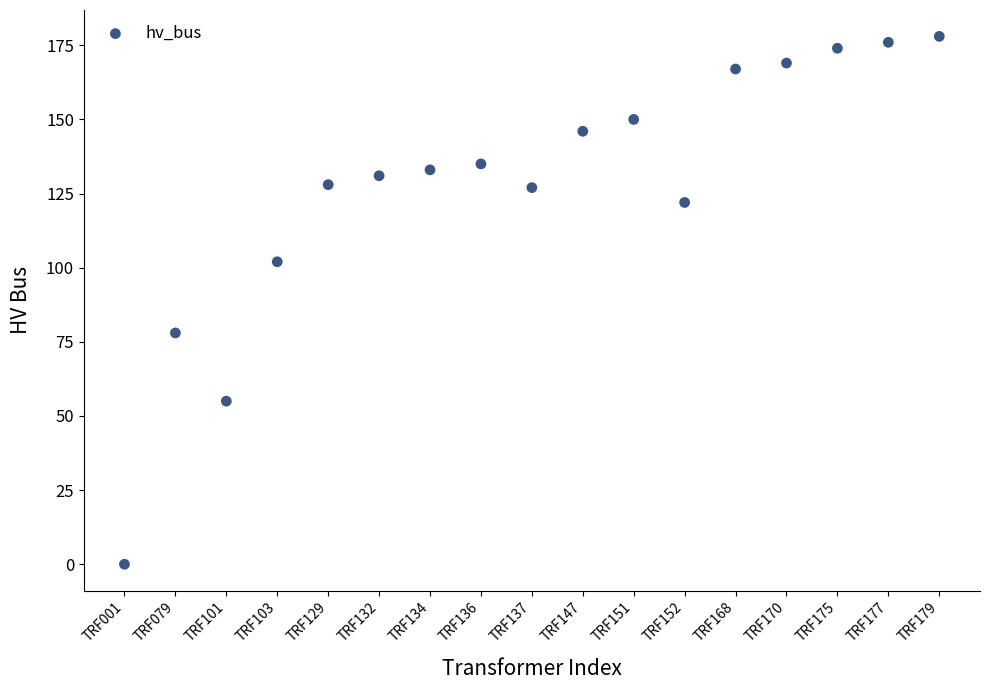

What is the range of Y values (max minus min)?

178